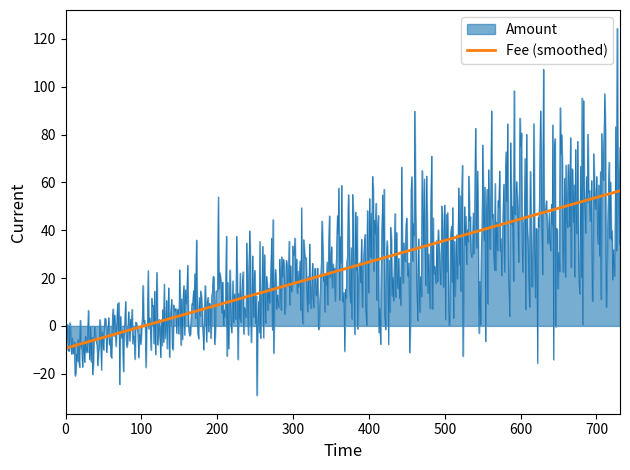

What is the maximum value for Fee (smoothed)?

56.4